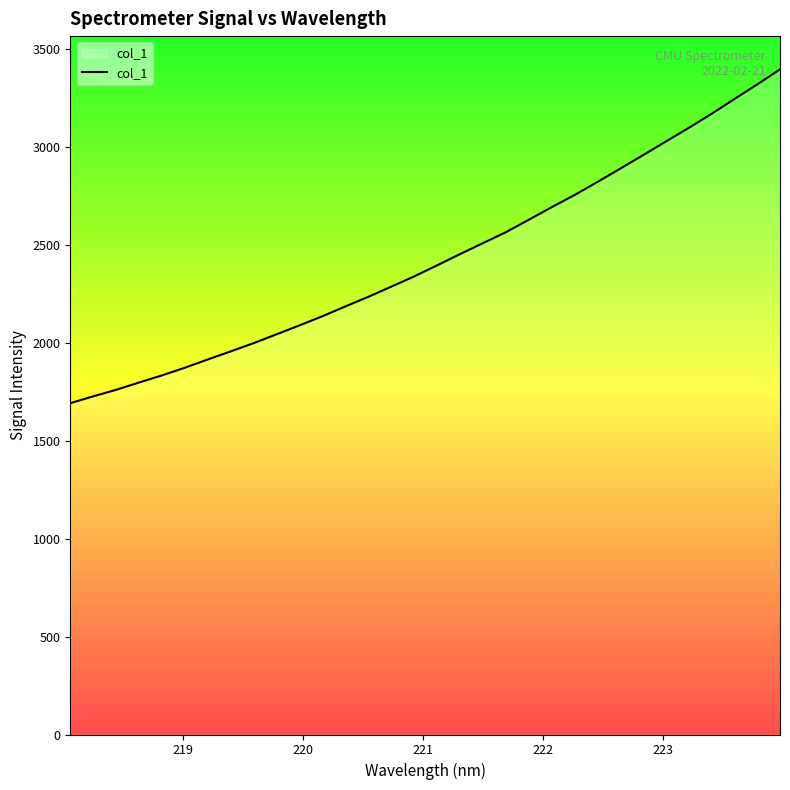

What is the smallest value displayed?

1690.5